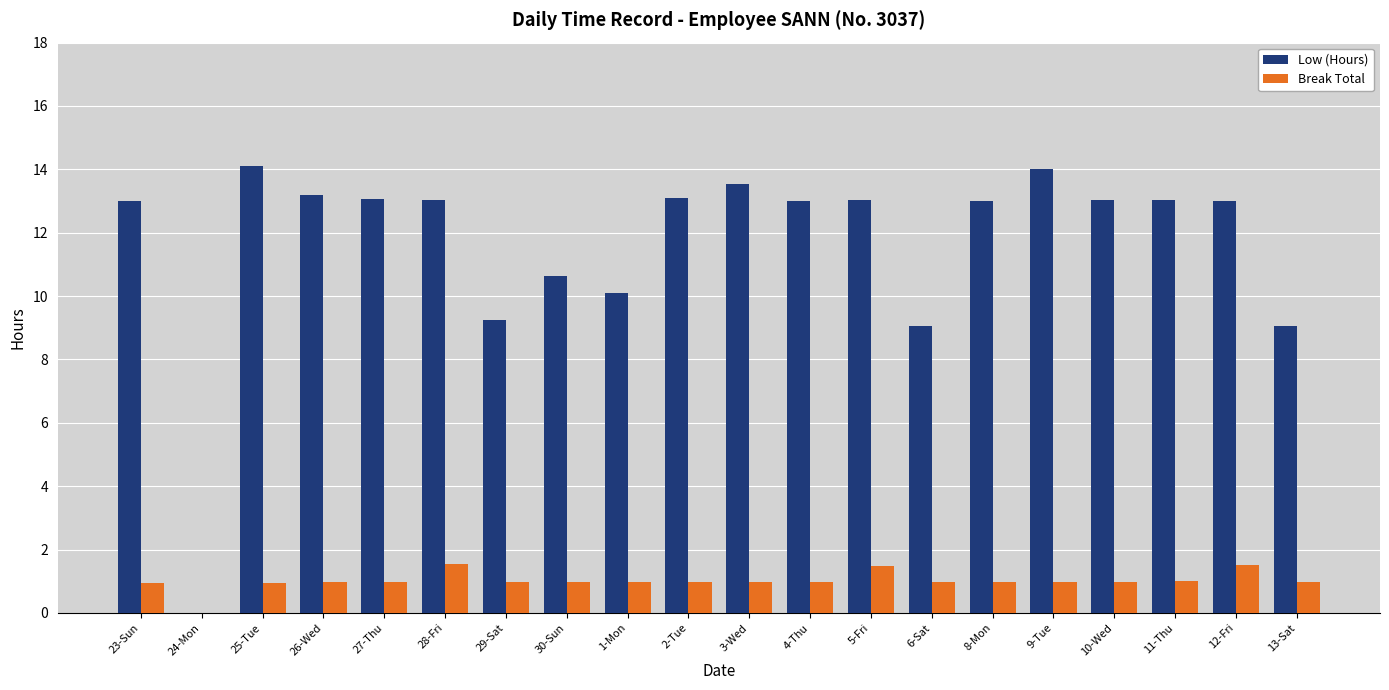

What is the total value across all series at 11-Thu?

14.0